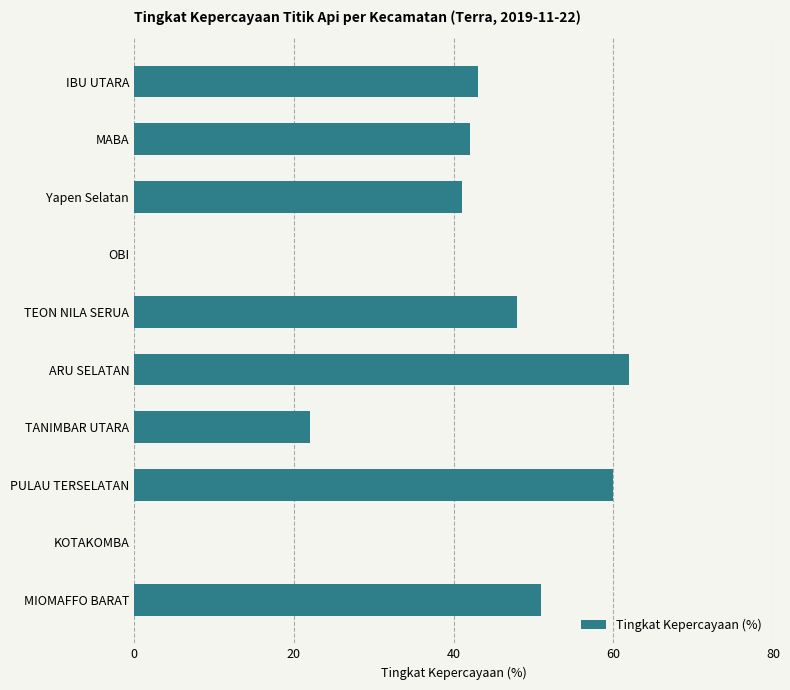

How many distinct data groups are displayed?

1